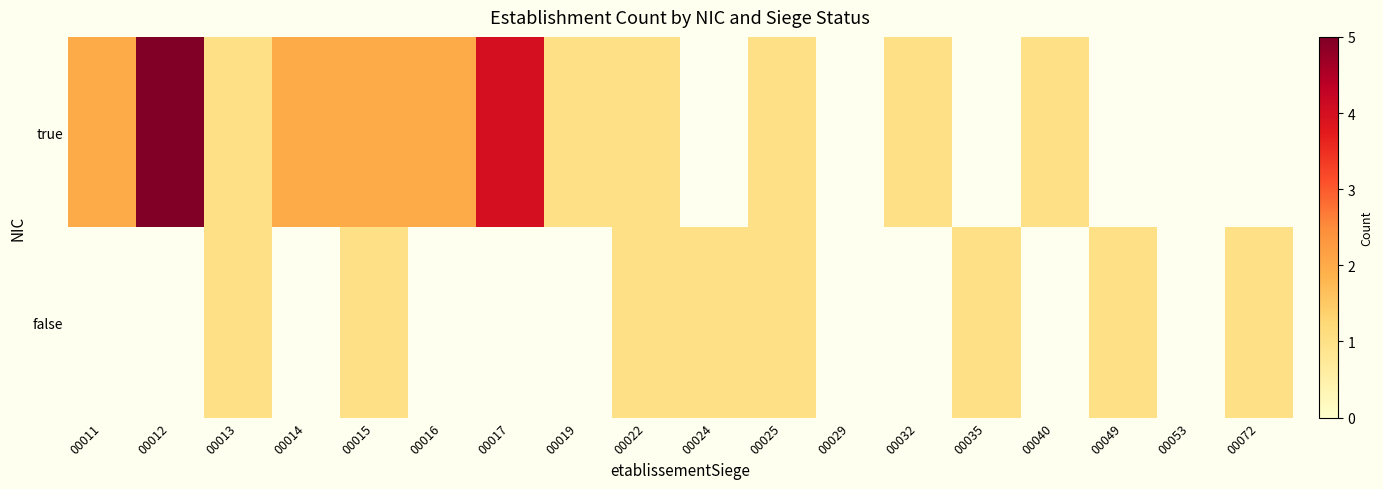

Reading left to right, extract all data points from this chart.

true: 00011=2	00012=5	00013=1	00014=2	00015=2	00016=2	00017=4	00019=1	00022=1	00024=0	00025=1	00029=0	00032=1	00035=0	00040=1	00049=0	00053=0	00072=0
false: 00011=0	00012=0	00013=1	00014=0	00015=1	00016=0	00017=0	00019=0	00022=1	00024=1	00025=1	00029=0	00032=0	00035=1	00040=0	00049=1	00053=0	00072=1